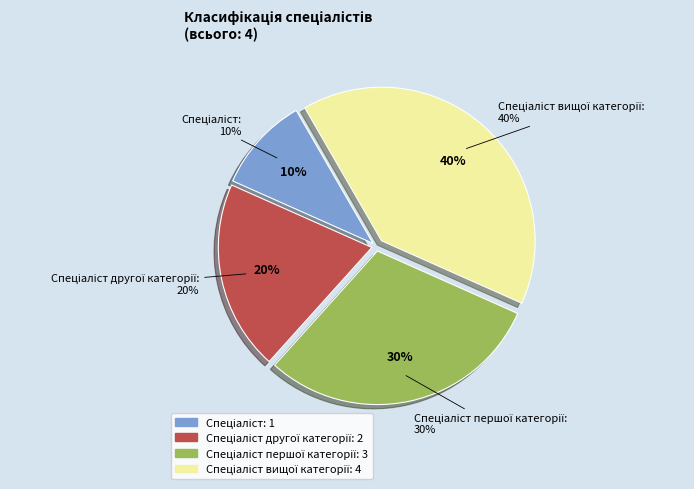

To the nearest percent, what portion does Спеціаліст represent?

10%